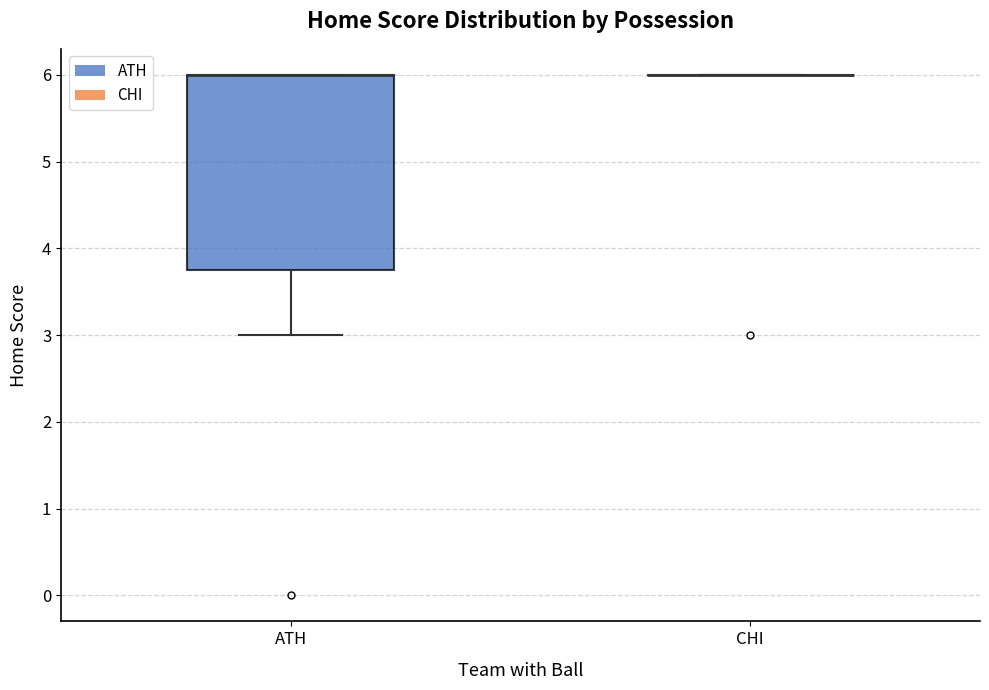

Reading left to right, read every box against the y-axis: the position of its median line, the range the box covers, and the ends of its whiskers. The values are not printed on the chart, so give them approximately, as read against the axis.

ATH: median 6.0 (drawn on the box's upper edge), box 3.8 to 6.0, whiskers 3.0 to 6.0
CHI: box collapsed to a line at 6.0, whiskers 6.0 to 6.0